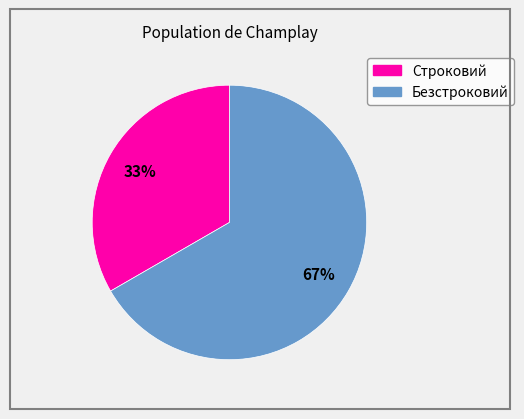

Do Строковий and Безстроковий together represent more than half of the pie?

Yes